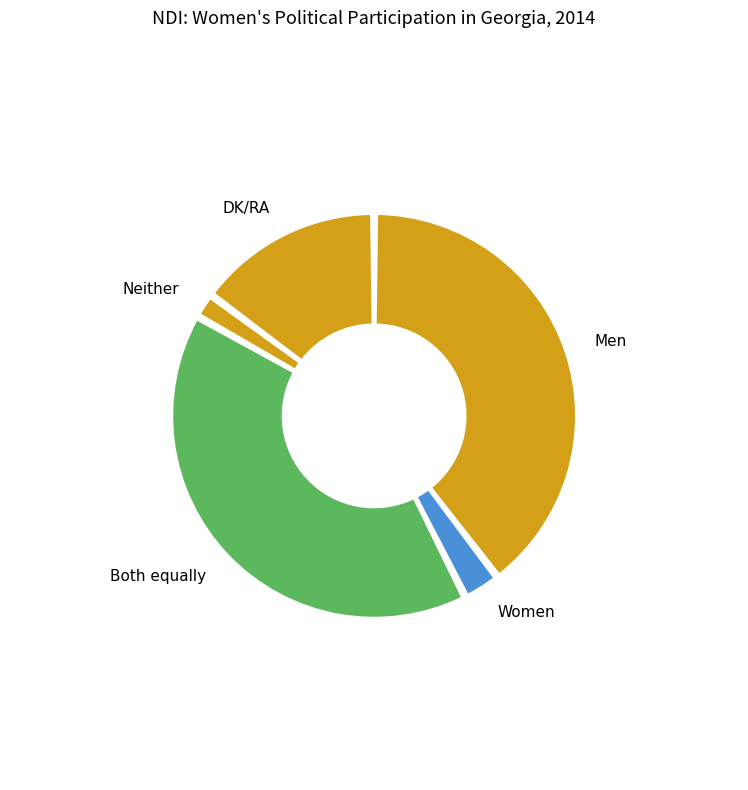

How much of the chart is everything except Men?

60.4%